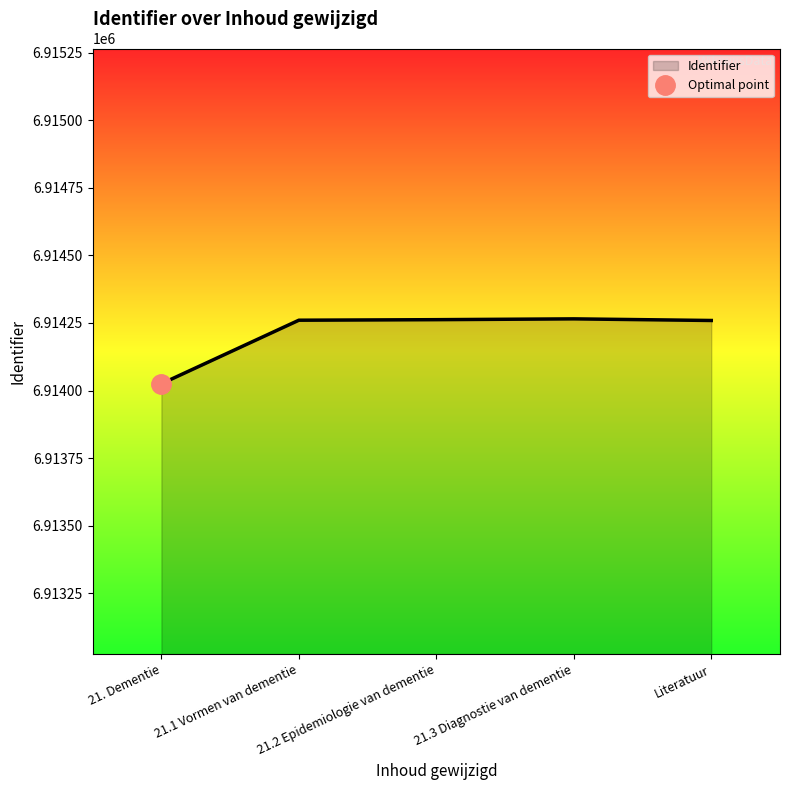

Rank the categories by value from lowest to highest.

21. Dementie, Literatuur, 21.1 Vormen van dementie, 21.2 Epidemiologie van dementie, 21.3 Diagnostie van dementie